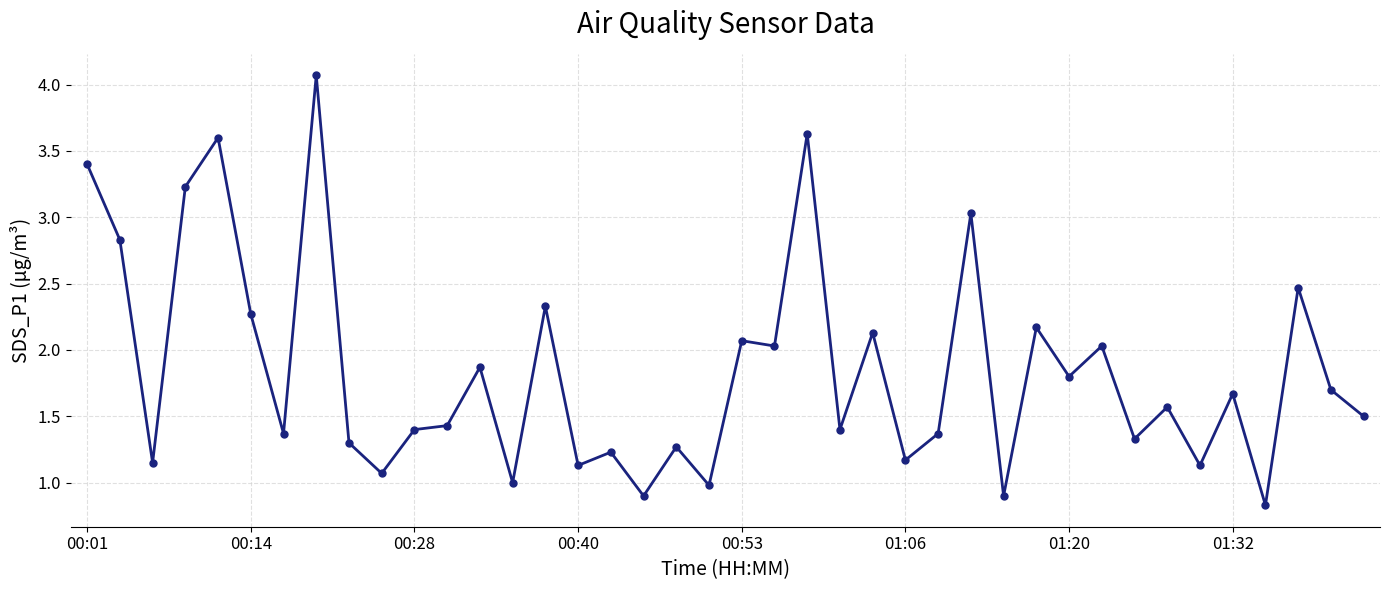

What is the minimum value shown in the chart?

0.8